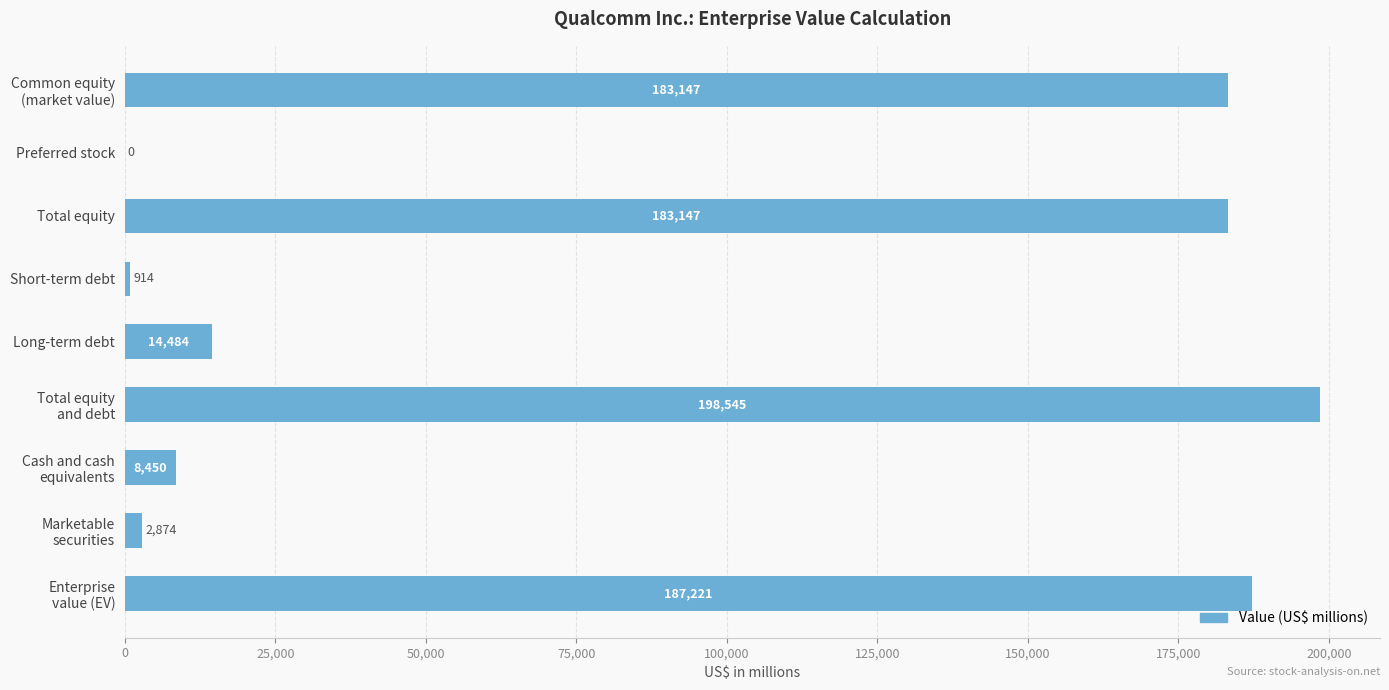

What is the sum of all values?

778782